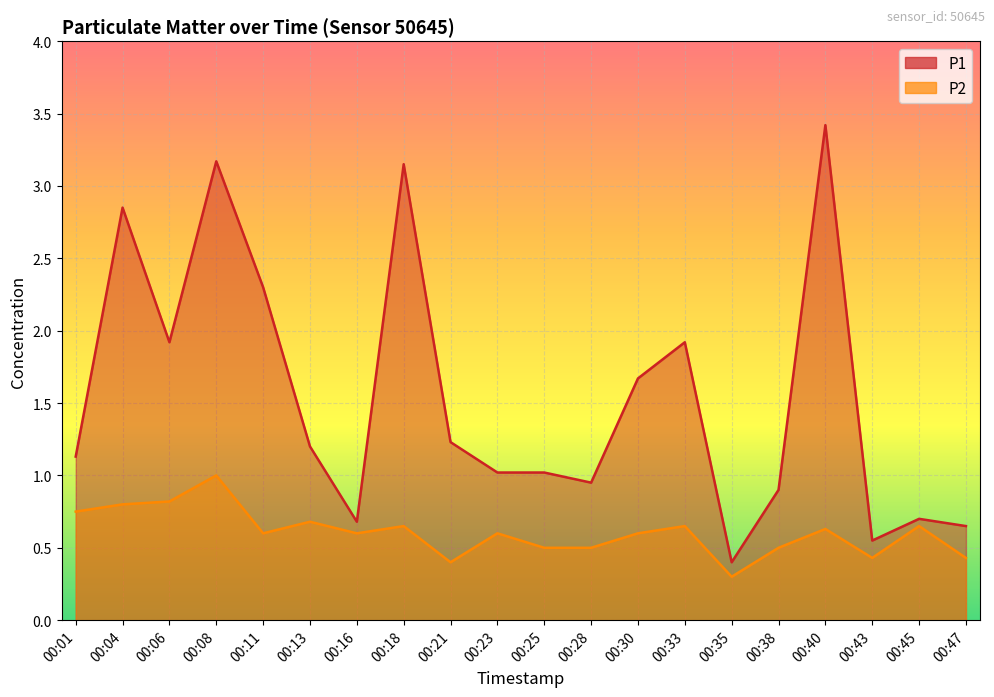

Count the P2 values in the range 0 to 1.

20